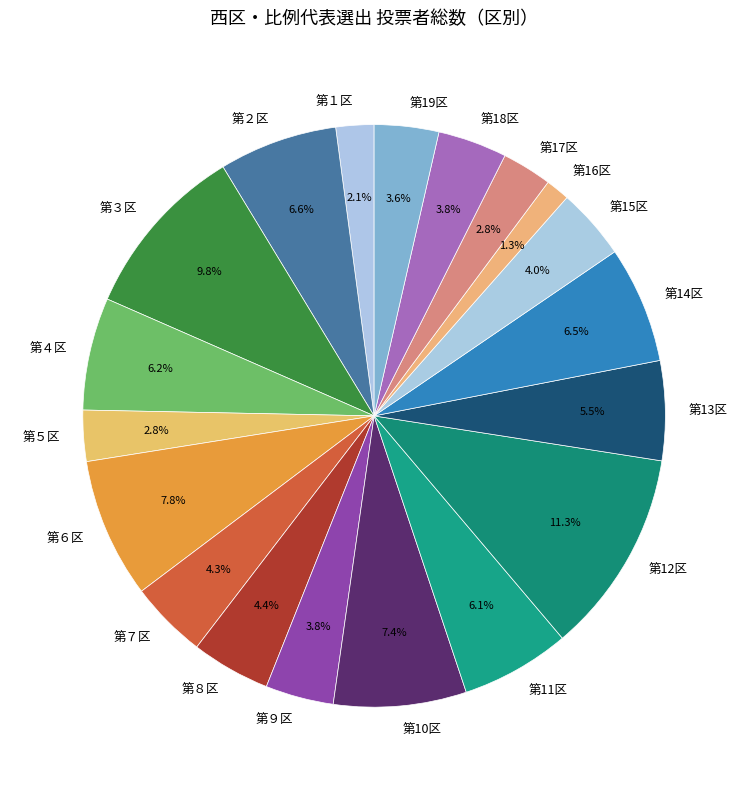

Combined, do 第17区 and 第６区 account for over 50%?

No